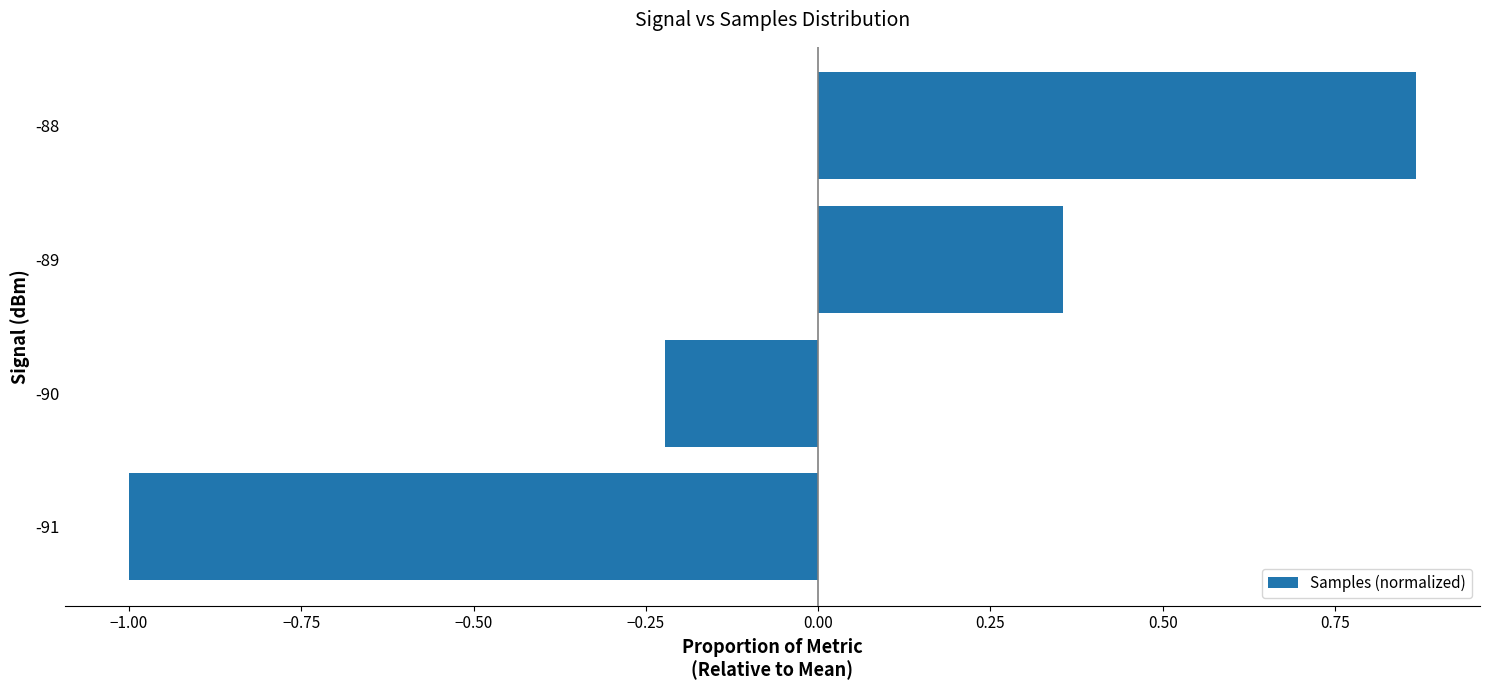

List the labels in order of value, smallest first.

-91, -90, -89, -88